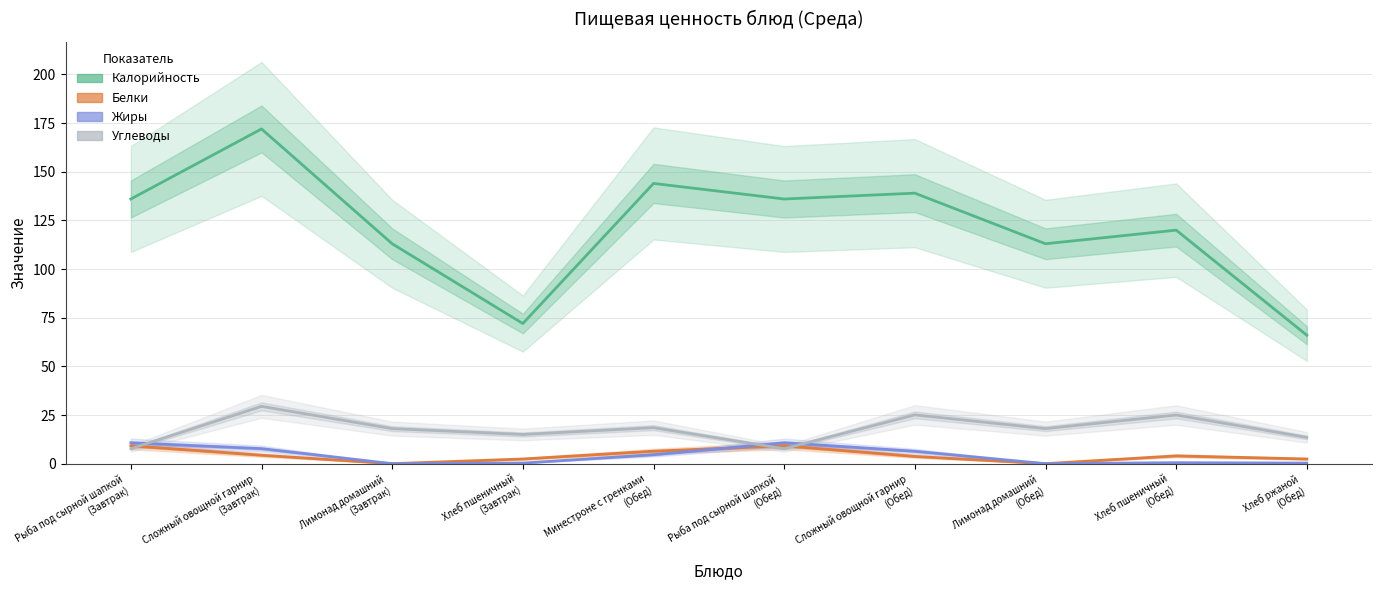

How many interior local valleys does the Калорийность series have?

3